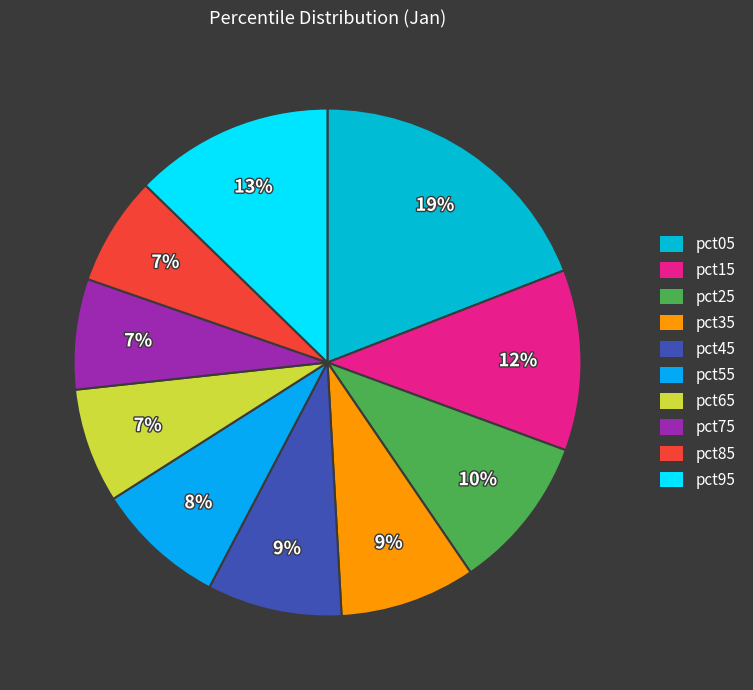

How many slices are in this pie chart?

10